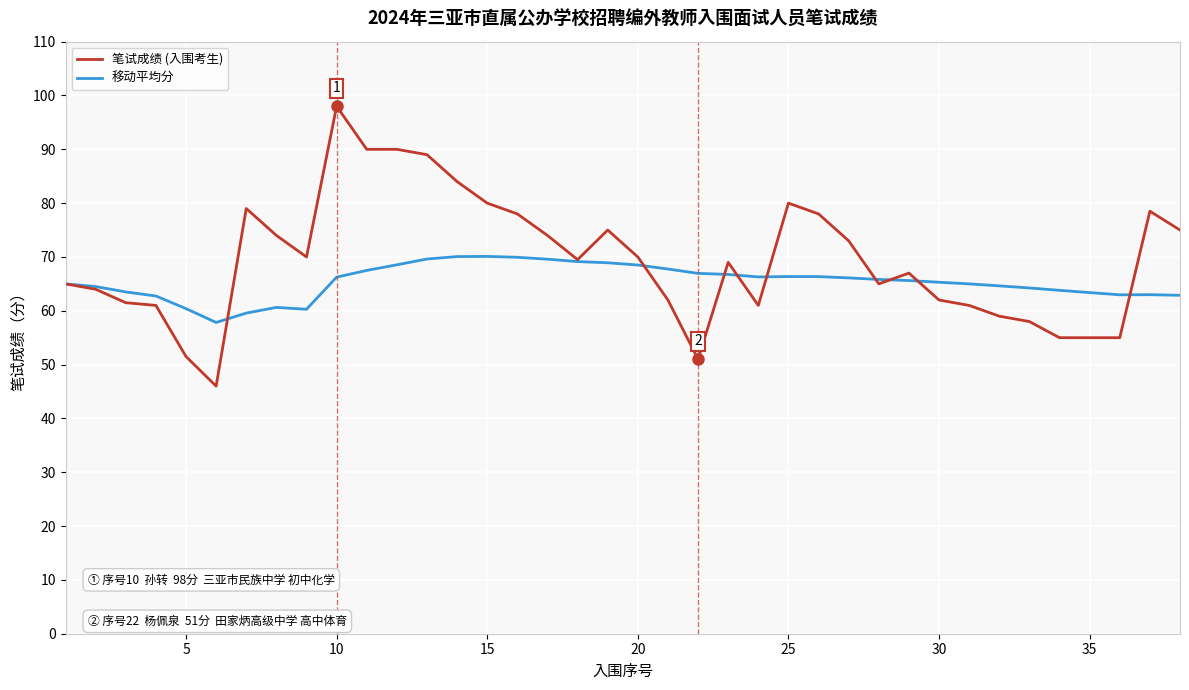

Which series has the widest spread of values?

笔试成绩 (入围考生)